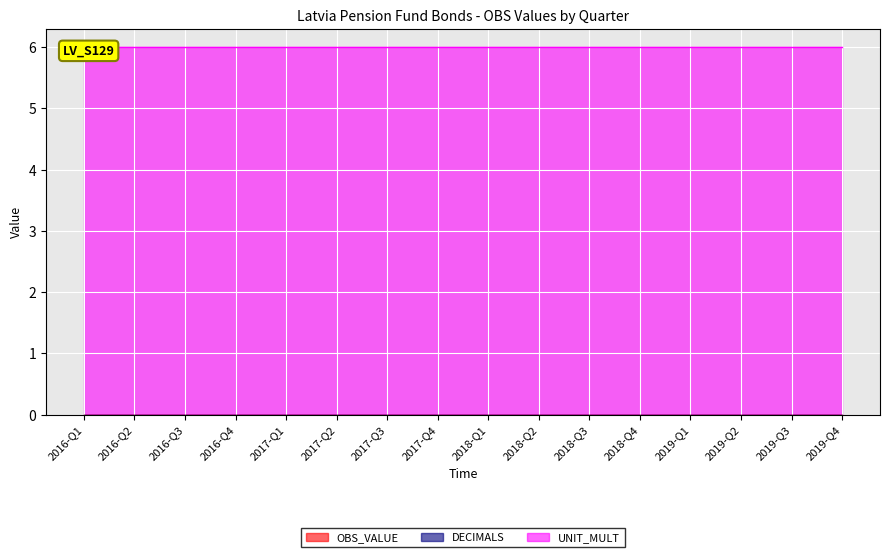

True or false: DECIMALS and UNIT_MULT cross at least once.

False